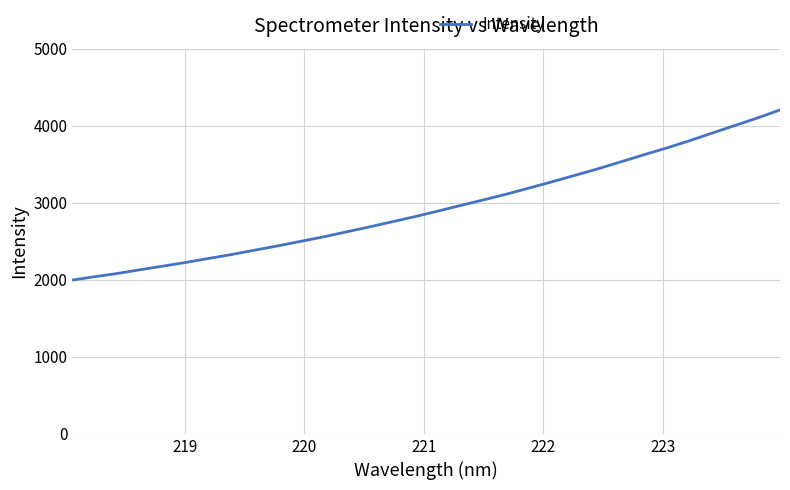

What is the difference between the maximum and minimum values?

2207.3